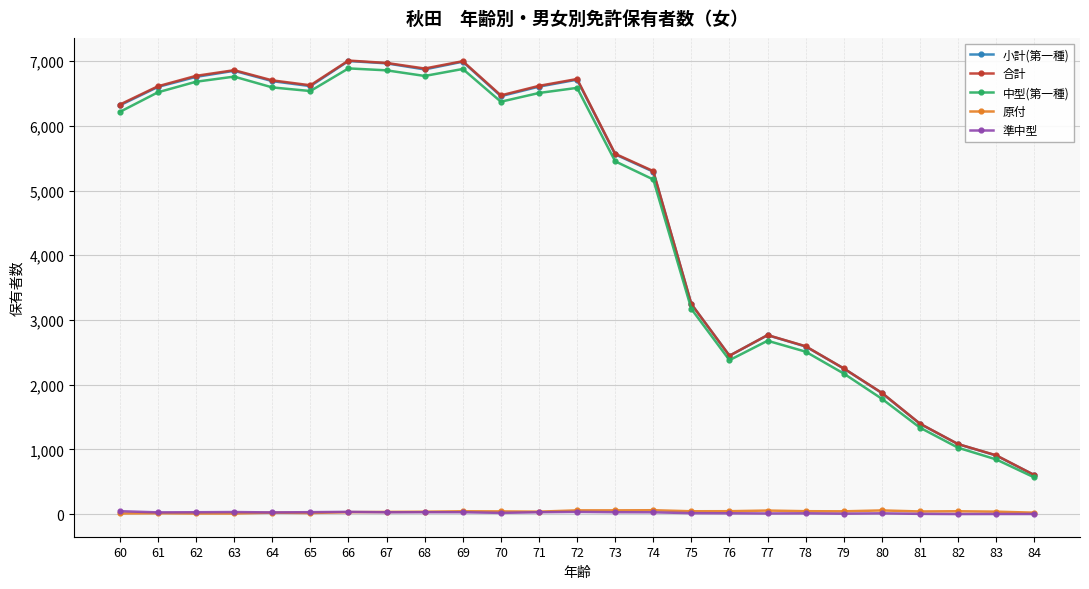

What are all the series names shown in the legend?

小計(第一種), 合計, 中型(第一種), 原付, 準中型